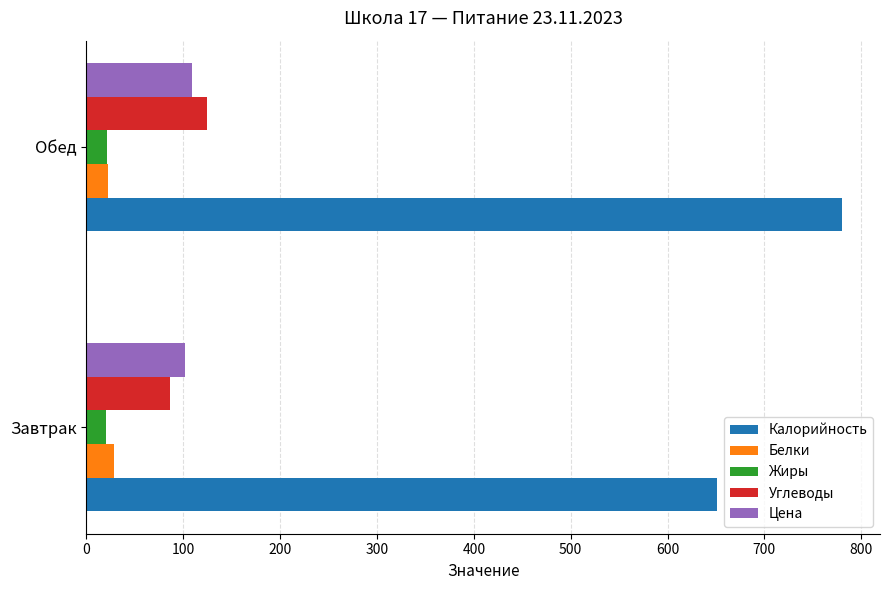

At which label does Углеводы reach its peak?

Обед